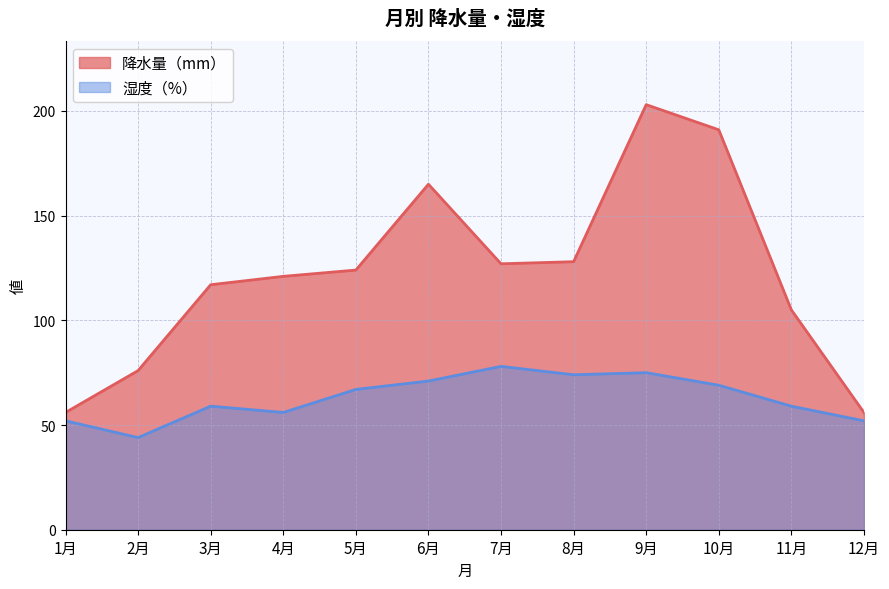

Where is 湿度（%） nearest to the value 61?

3月